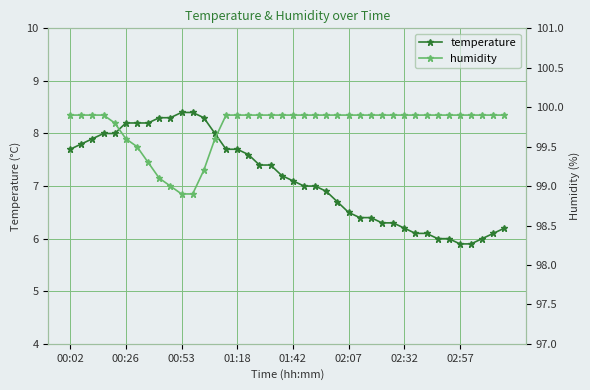

How many values in the humidity series exceed 8?

31